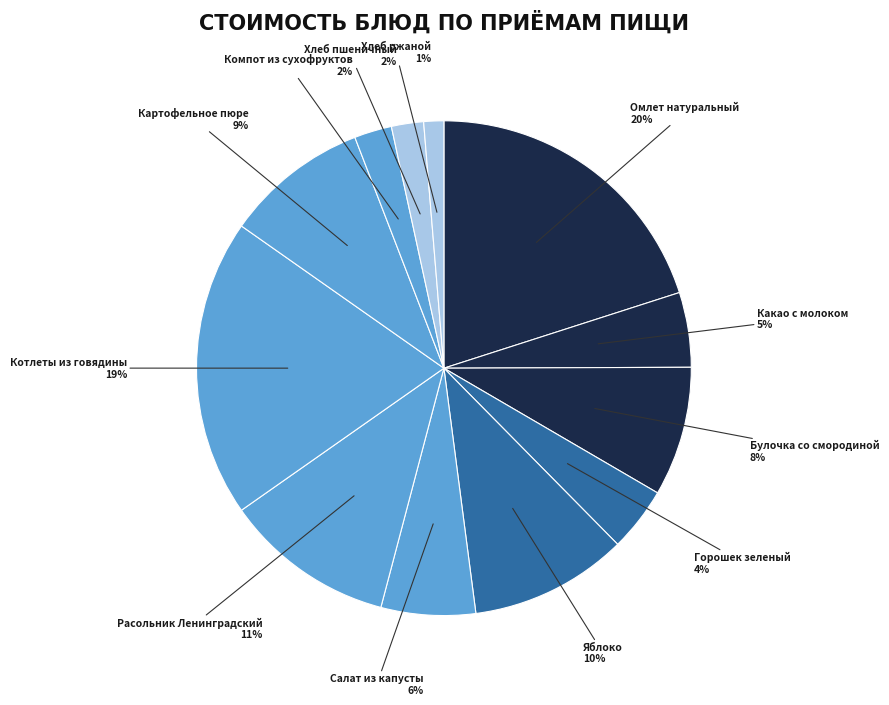

Count the number of slices in the pie.

12